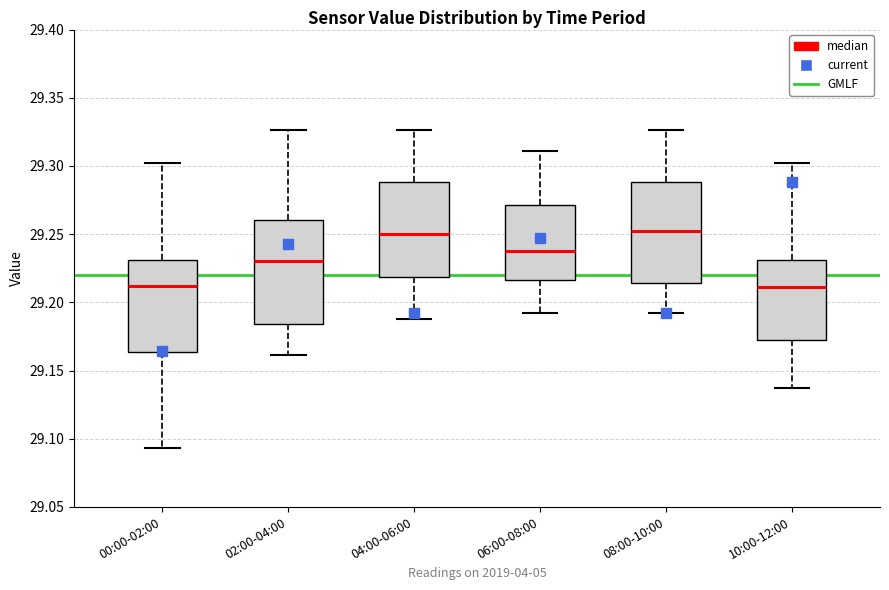

Where is the upper edge of the box for 04:00-06:00 on the y-axis? The values are not printed on the chart, so give them approximately, as read against the axis.

29.290